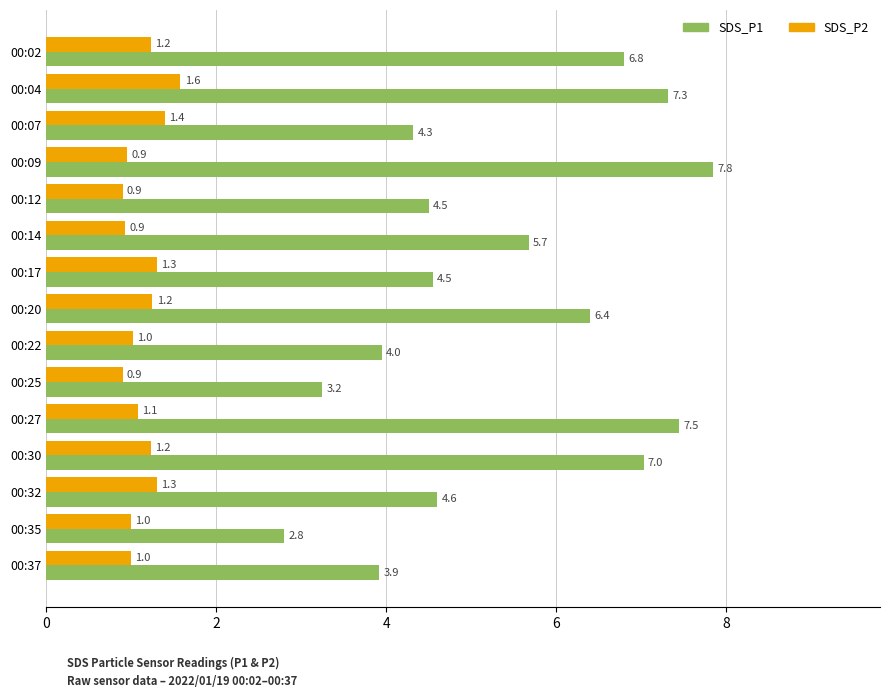

At how many categories does at least one series exceed 4?

11